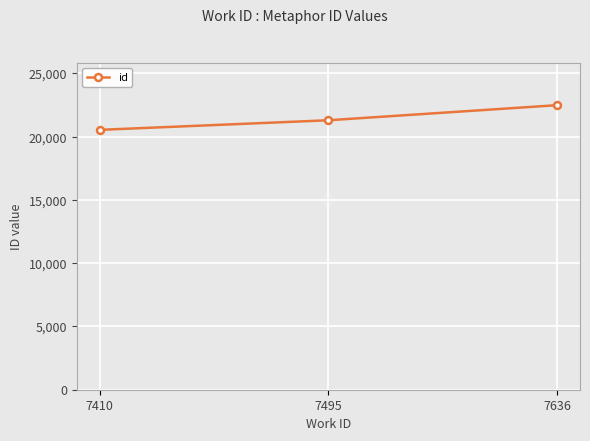

Reading right to left, extract all data points from this chart.

7636=22494	7495=21302	7410=20543